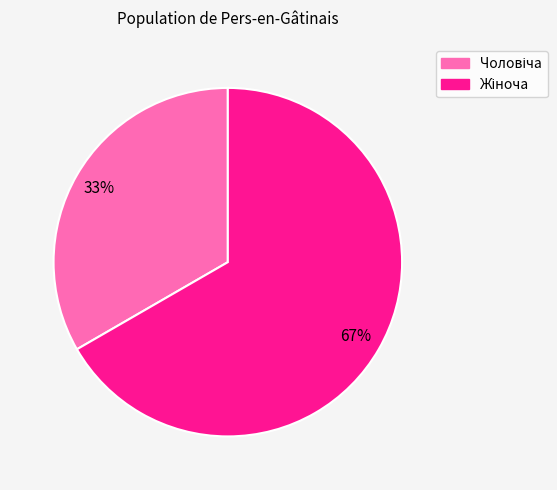

To the nearest percent, what is the average slice percentage?

50%